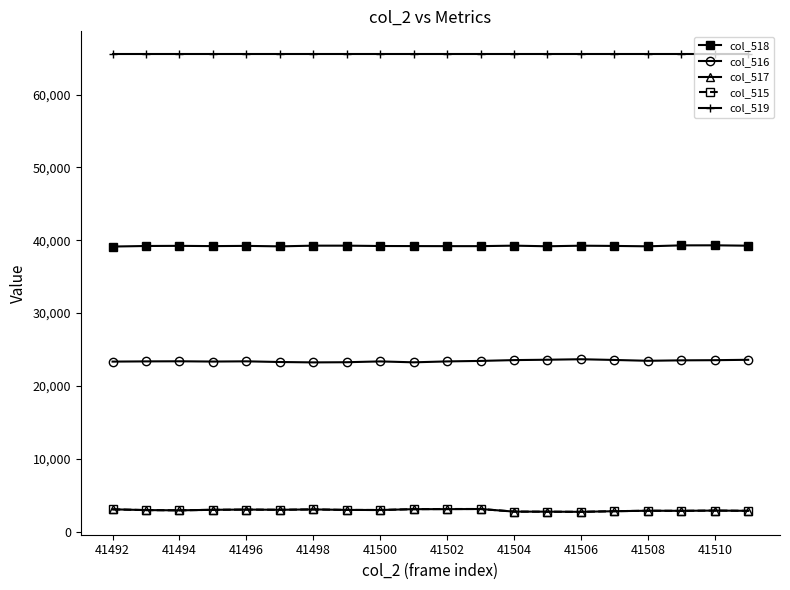

What is the value of the col_516 point at the 6th from the left?

23284